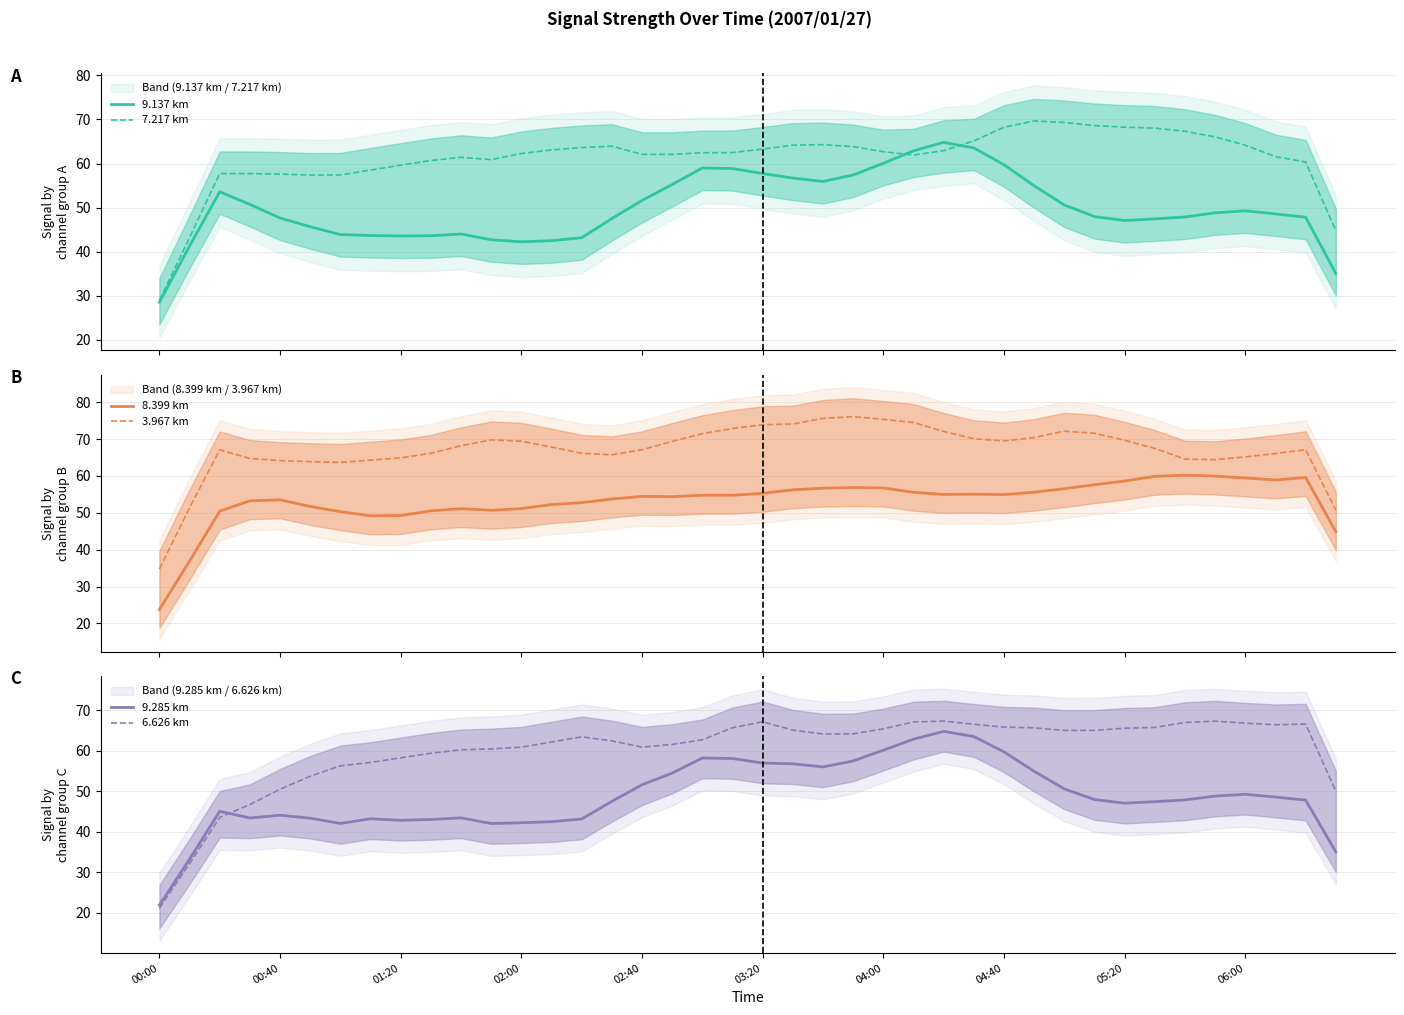

How many data points does each series have?

40